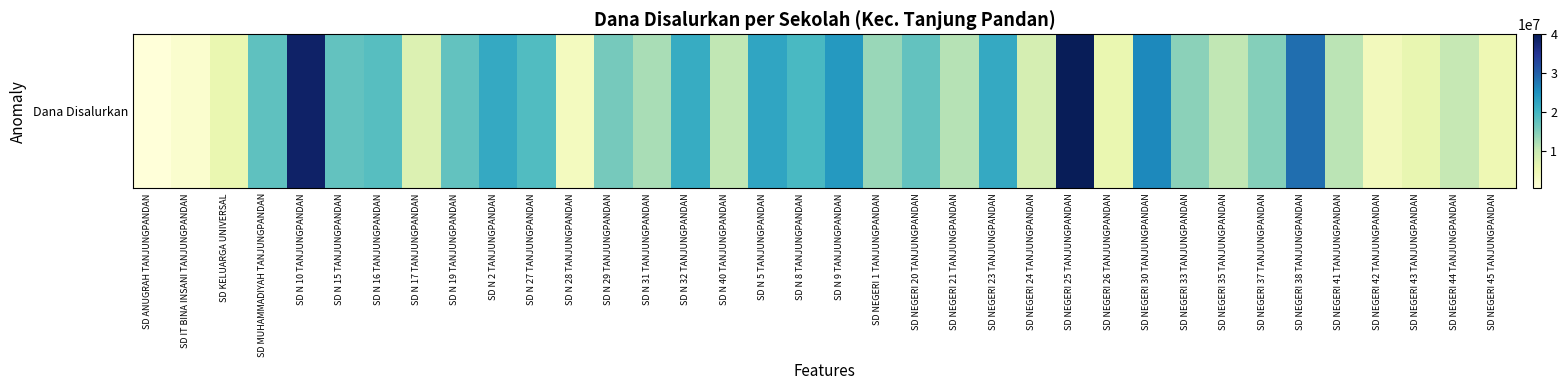

What is the change in value from SD MUHAMMADIYAH TANJUNGPANDAN to SD N 16 TANJUNGPANDAN?

+675000